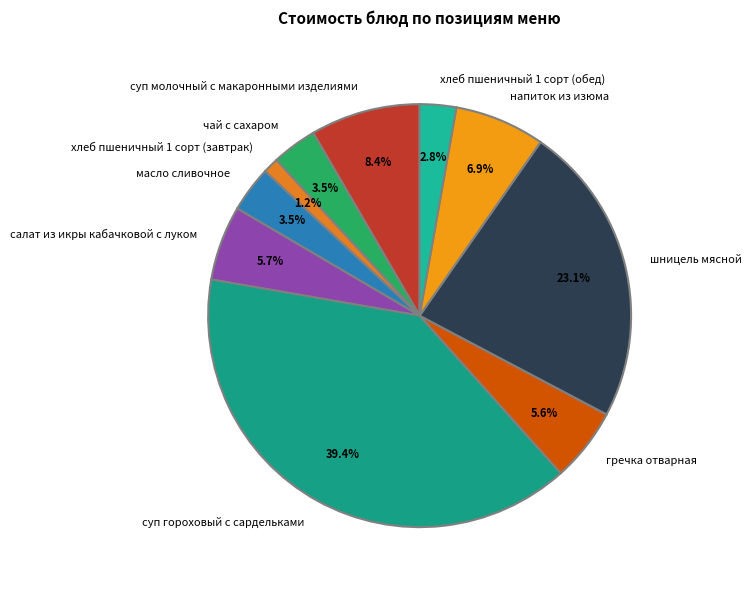

The напиток из изюма slice represents 19% of the pie. True or false?

False